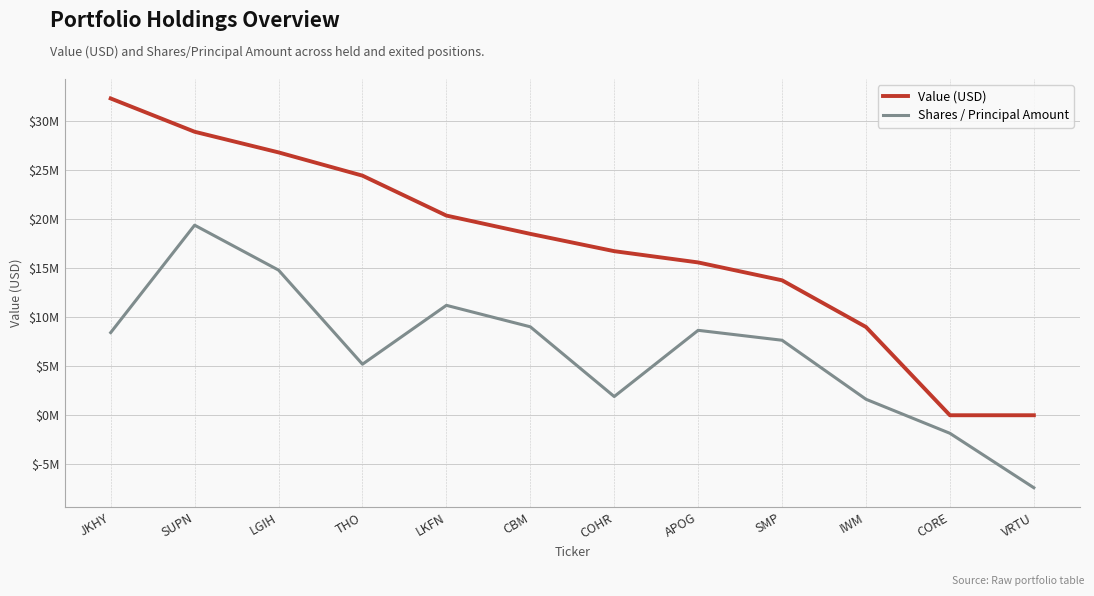

What is the greatest value displayed?

32246000.0